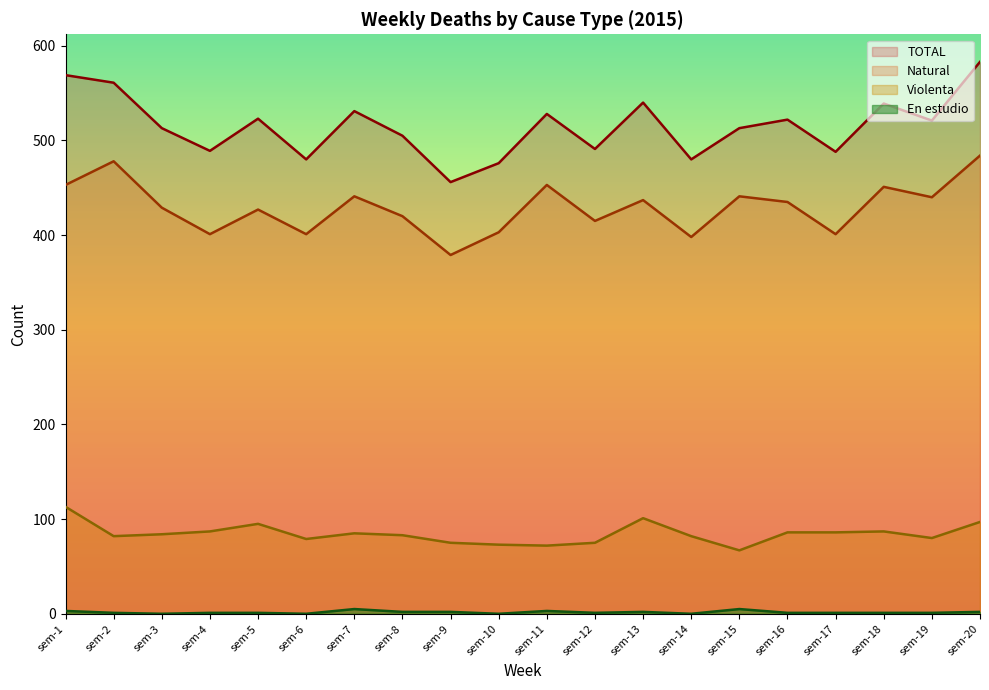

Where does the Violenta series first go above 84?

sem-1